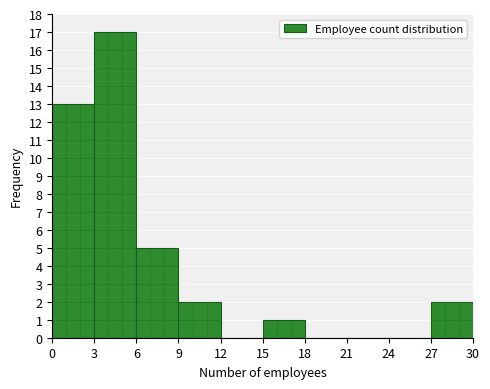

Reading left to right, transcribe this chart: for each bar, give the range it covers on the x-axis and its height. The values are not printed on the chart, so give them approximately, as read against the axis.

0 to 3: 13
3 to 6: 17
6 to 9: 5
9 to 12: 2
12 to 15: 0
15 to 18: 1
18 to 21: 0
21 to 24: 0
24 to 27: 0
27 to 30: 2